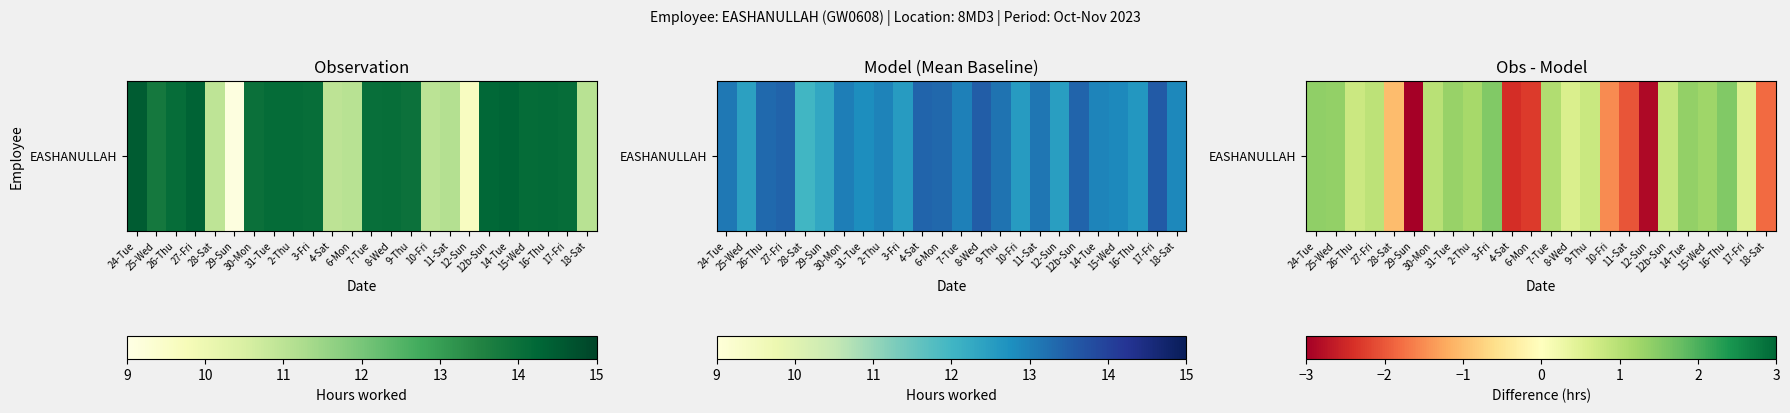

Reading left to right, list all the values displayed in this chart.

24-Tue=1.4	25-Wed=1.4	26-Thu=0.8	27-Fri=0.9	28-Sat=-1.0	29-Sun=-3.2	30-Mon=1.0	31-Tue=1.3	2-Thu=1.2	3-Fri=1.5	4-Sat=-2.4	6-Mon=-2.3	7-Tue=1.1	8-Wed=0.6	9-Thu=0.8	10-Fri=-1.5	11-Sat=-2.0	12-Sun=-2.9	12b-Sun=0.8	14-Tue=1.4	15-Wed=1.3	16-Thu=1.5	17-Fri=0.5	18-Sat=-1.8